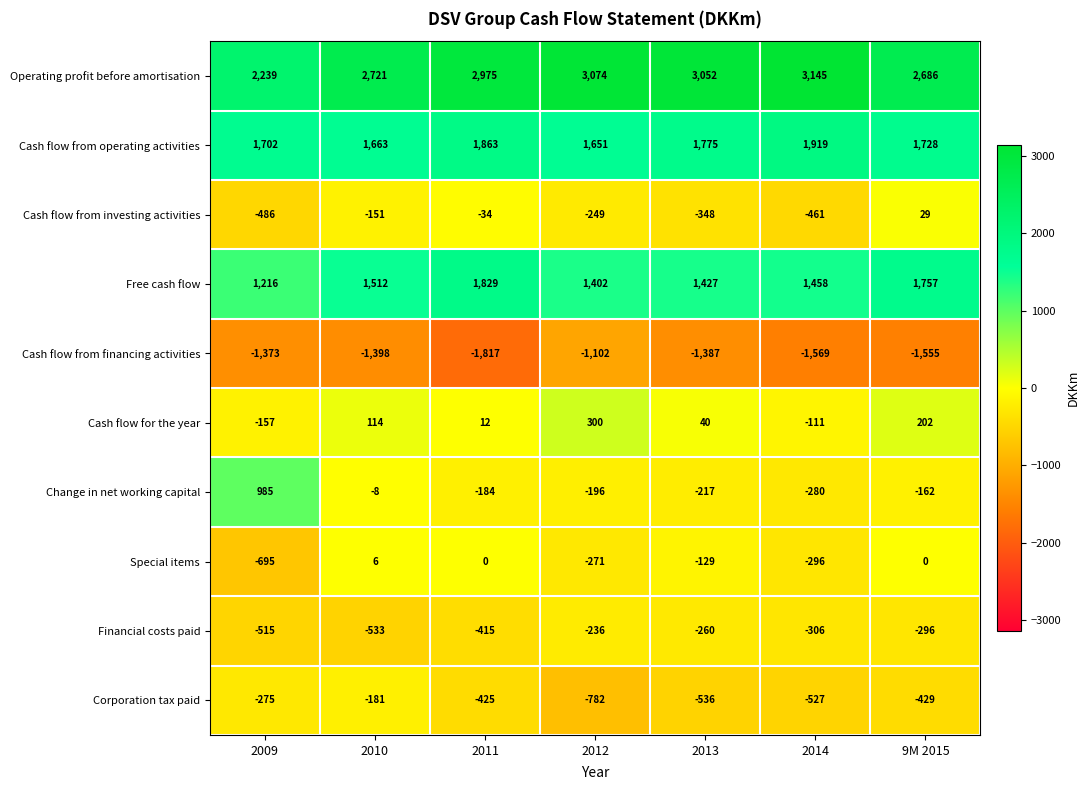

What value does the Cash flow from operating activities series have at 2009, to the nearest 10?

1700